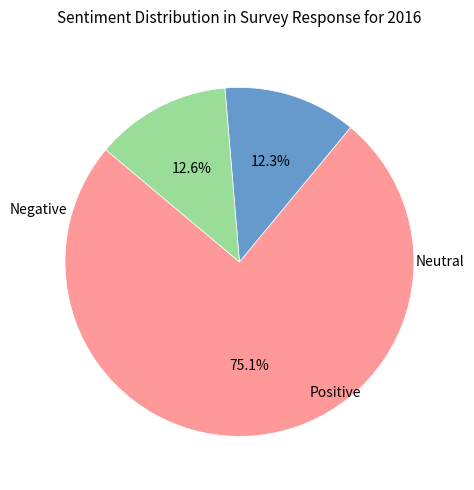

Is there any slice that represents more than half of the pie?

Yes